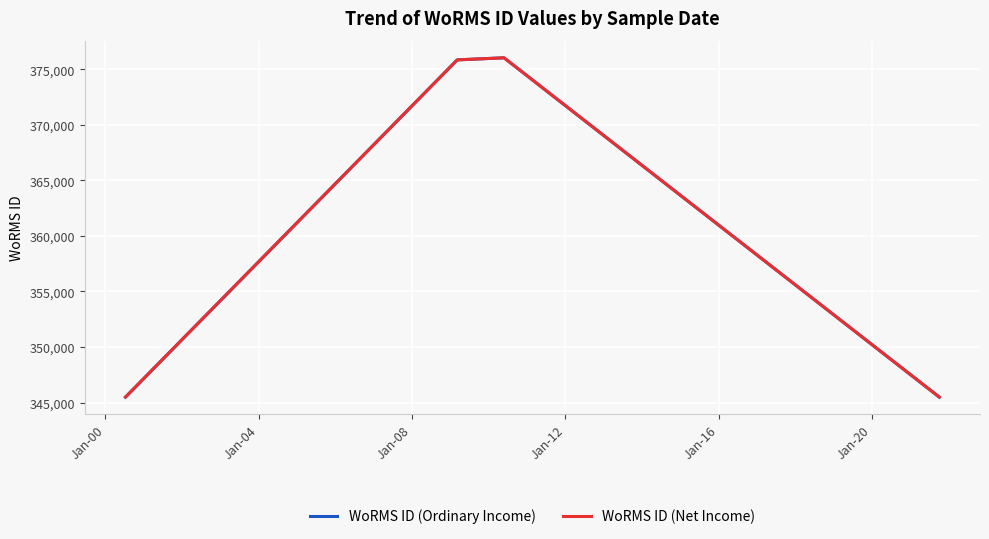

Does the chart have visible grid lines?

Yes